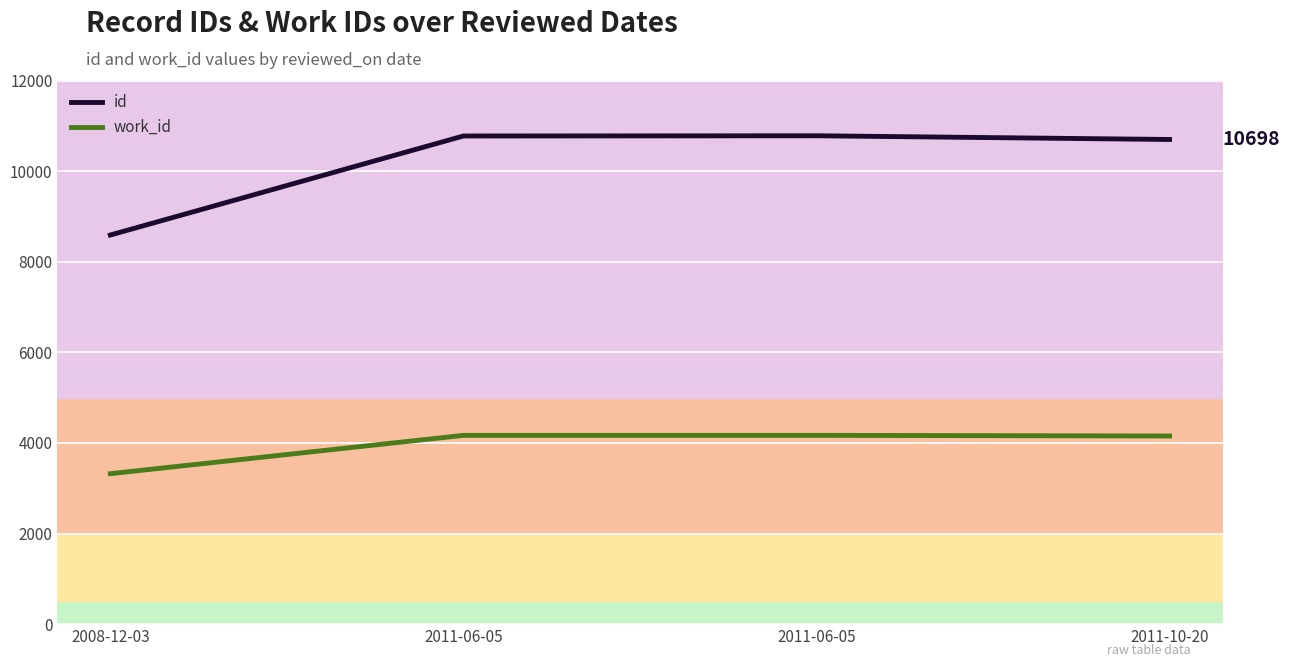

Between 2011-06-05 and 2011-06-05, which series saw the biggest shift?

id